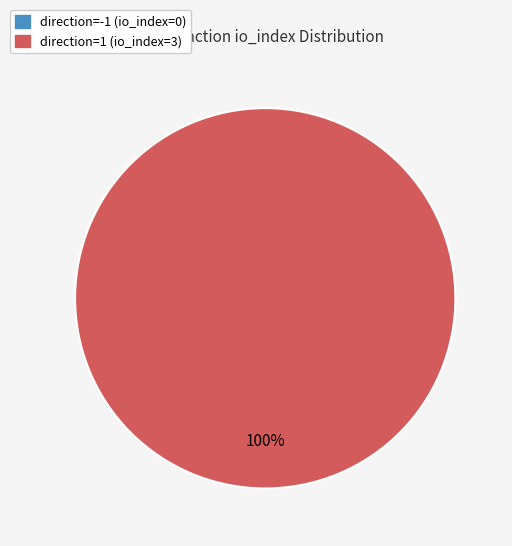

To the nearest percent, what is the difference between the direction=-1 (io_index=0) and direction=1 (io_index=3) slice percentages?

100%